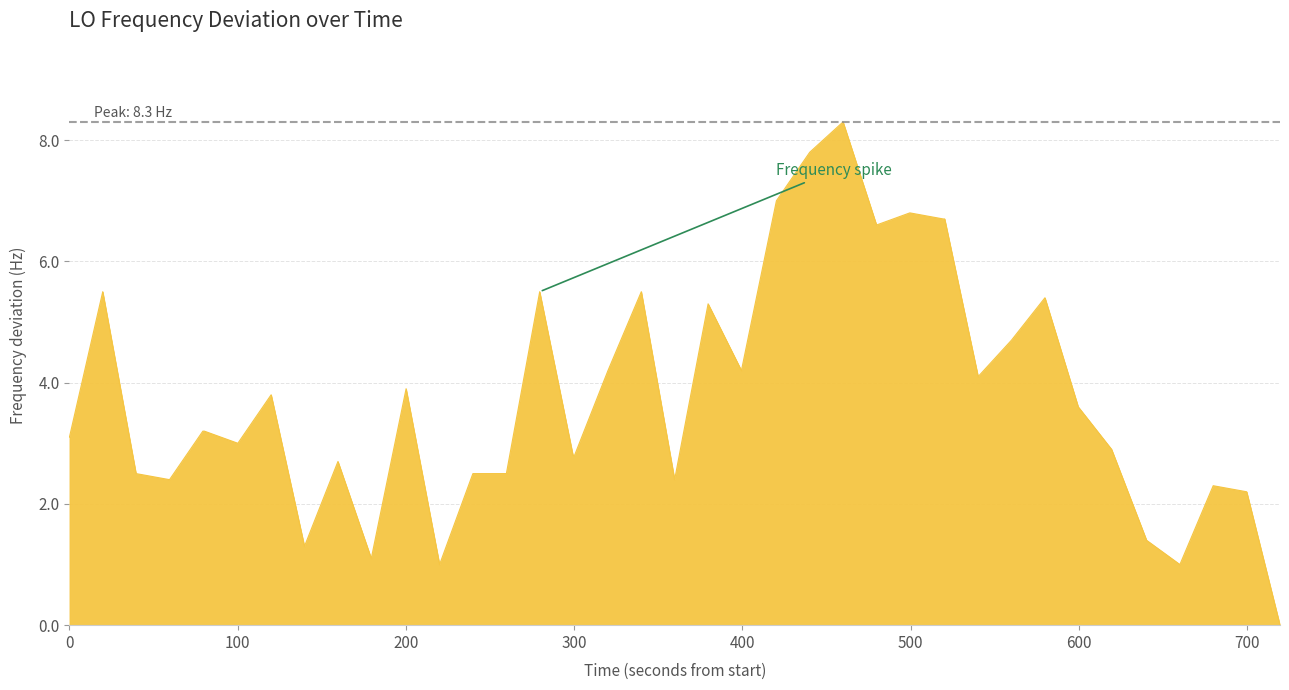

What is the greatest value displayed?

8.3